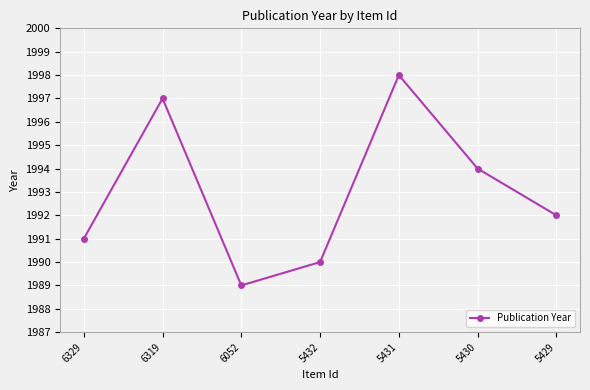

Reading left to right, list all the values displayed in this chart.

1991	1997	1989	1990	1998	1994	1992